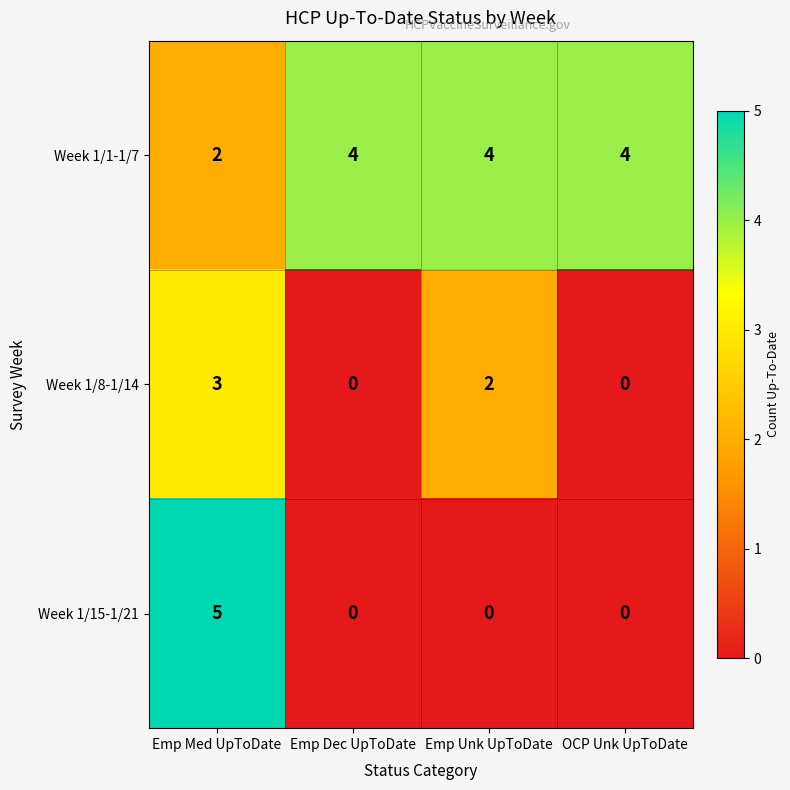

Count the Week 1/1-1/7 values in the range 4 to 5.

3